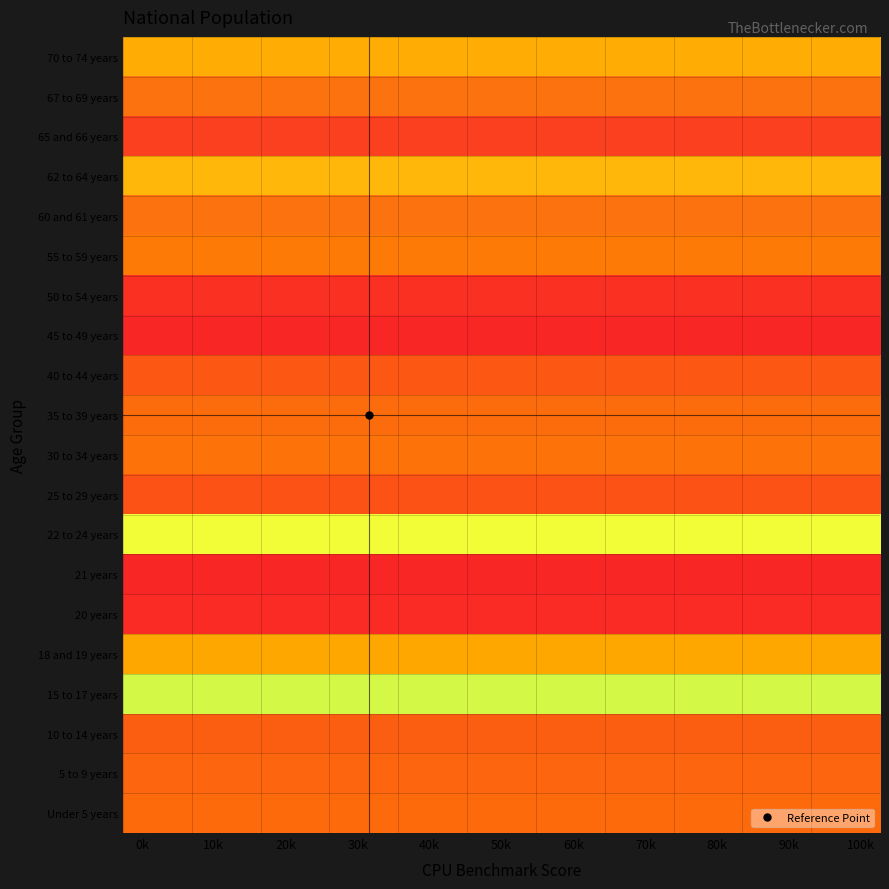

Rank the series by their maximum value, from lowest to highest.

21 years, 20 years, 65 and 66 years, 60 and 61 years, 67 to 69 years, 18 and 19 years, 70 to 74 years, 62 to 64 years, 22 to 24 years, 15 to 17 years, 55 to 59 years, 30 to 34 years, 35 to 39 years, Under 5 years, 5 to 9 years, 10 to 14 years, 40 to 44 years, 25 to 29 years, 50 to 54 years, 45 to 49 years